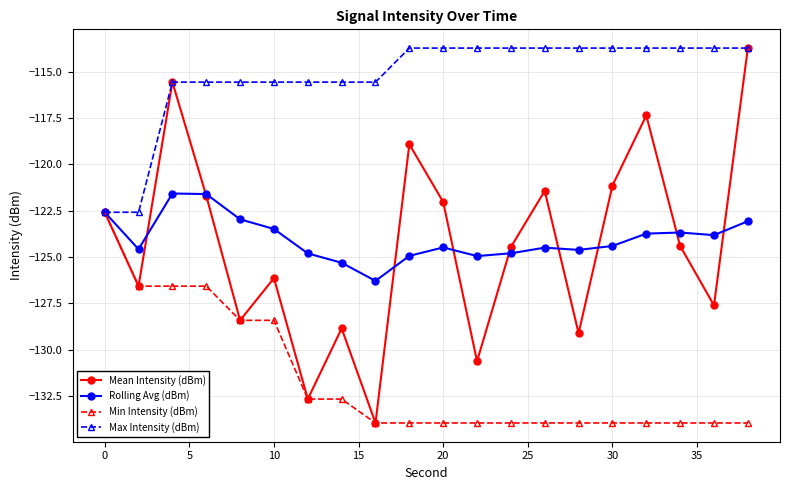

Which series has the largest total across all categories?

Max Intensity (dBm)